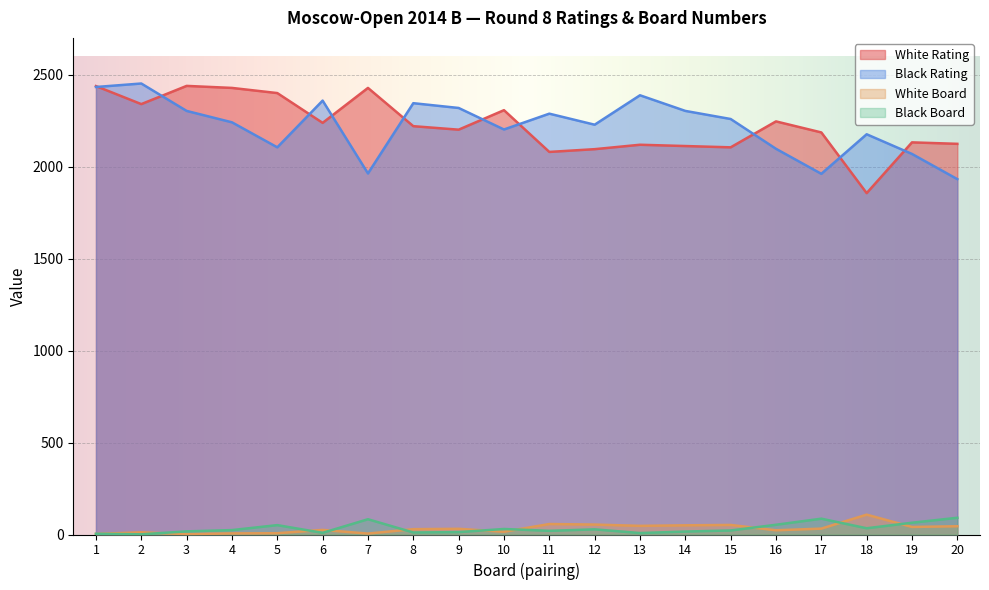

True or false: Black Board and White Rating cross at least once.

False